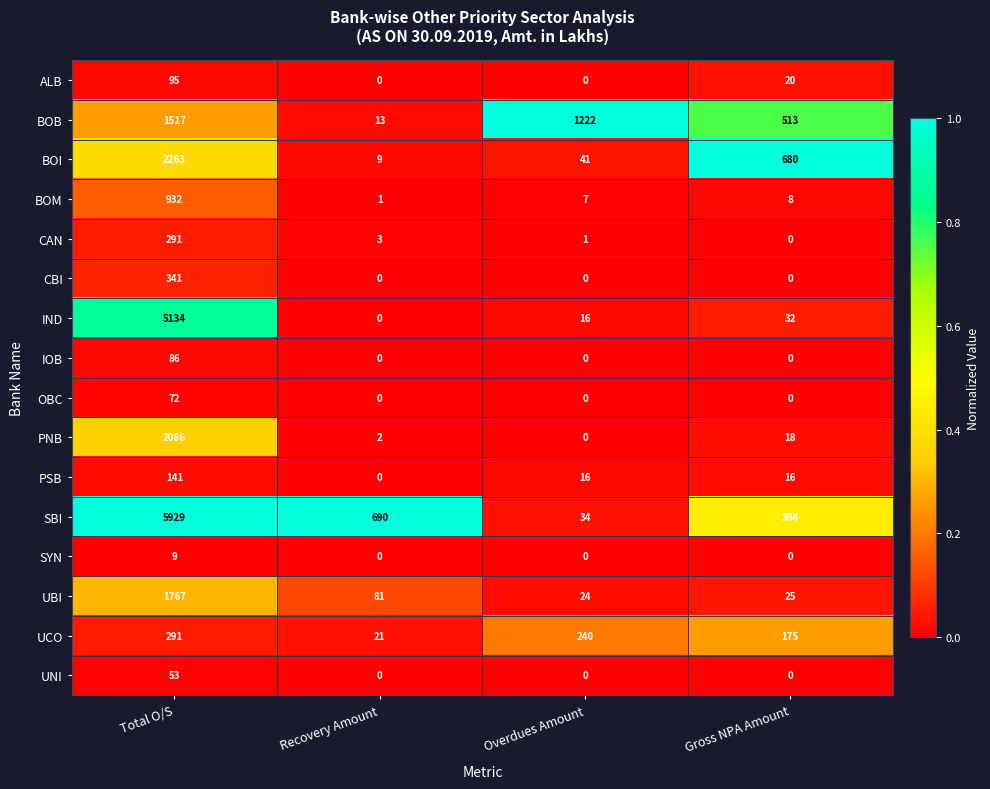

At which label is BOI closest to 1136?

Gross NPA Amount